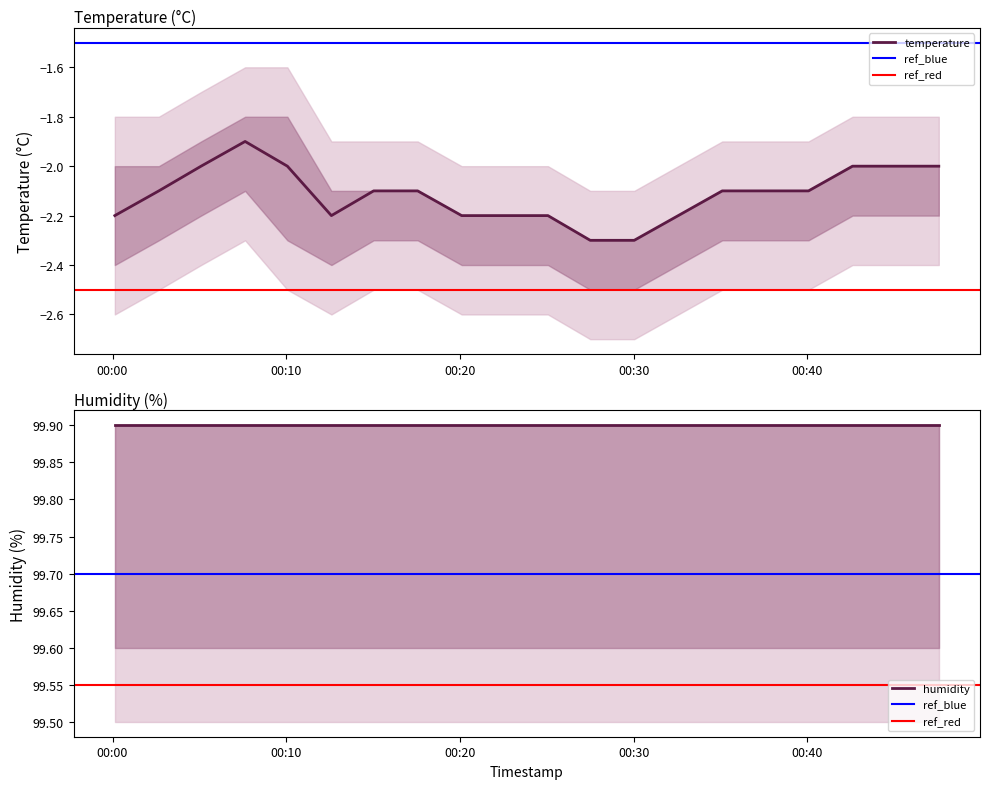

The chart shows a value of -0.9 at 2022-12-11T00:17:34. True or false?

False